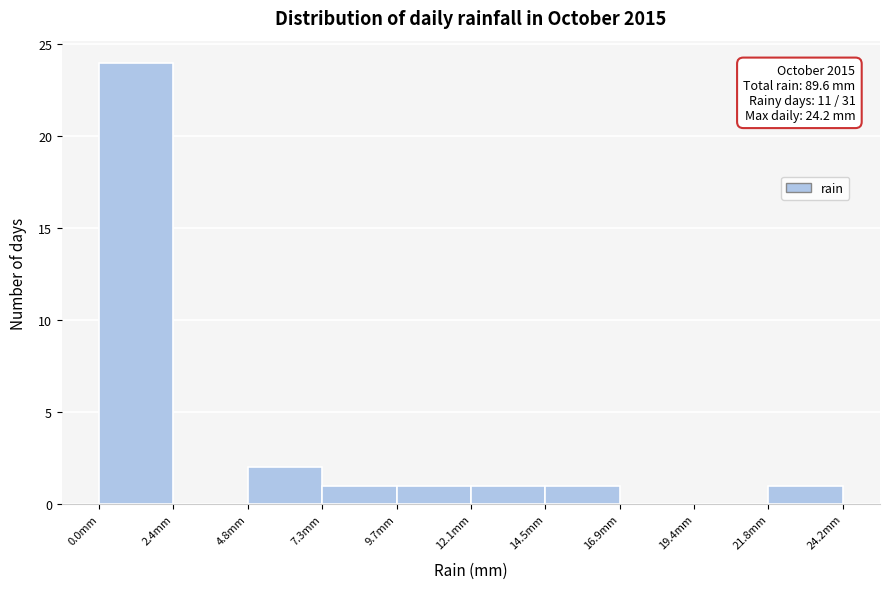

Which range on the x-axis has the tallest bar?

0.0 to 2.5